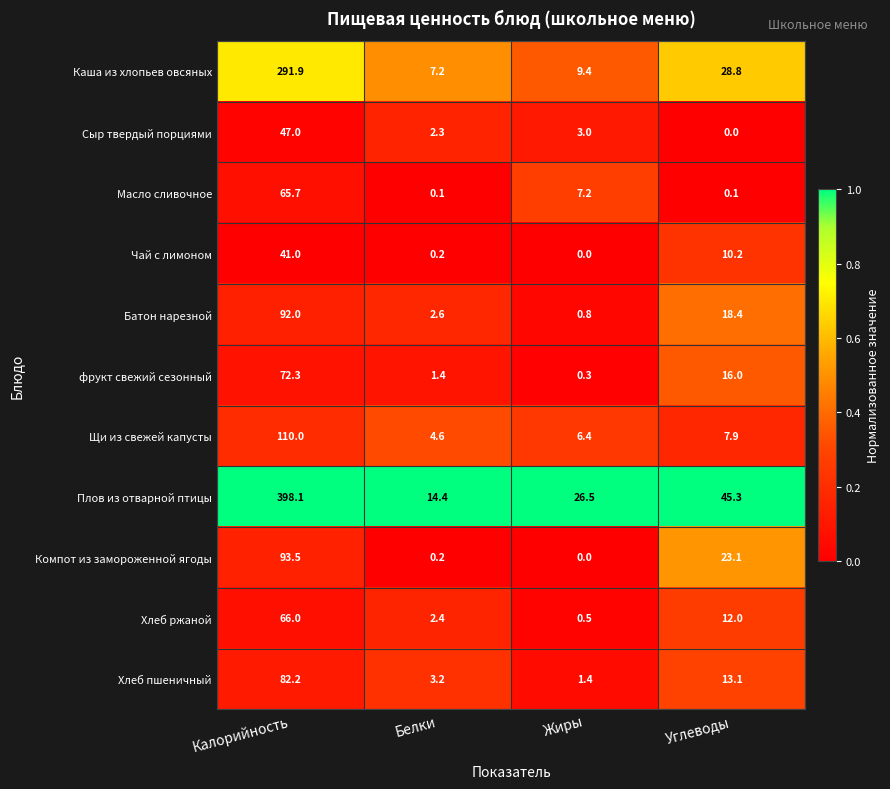

What is the difference between the maximum and minimum values in the Каша из хлопьев овсяных series?

284.7